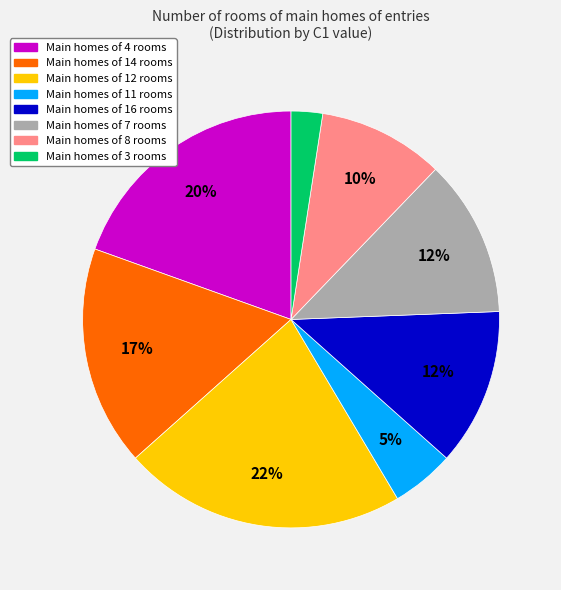

Count the number of slices in the pie.

8